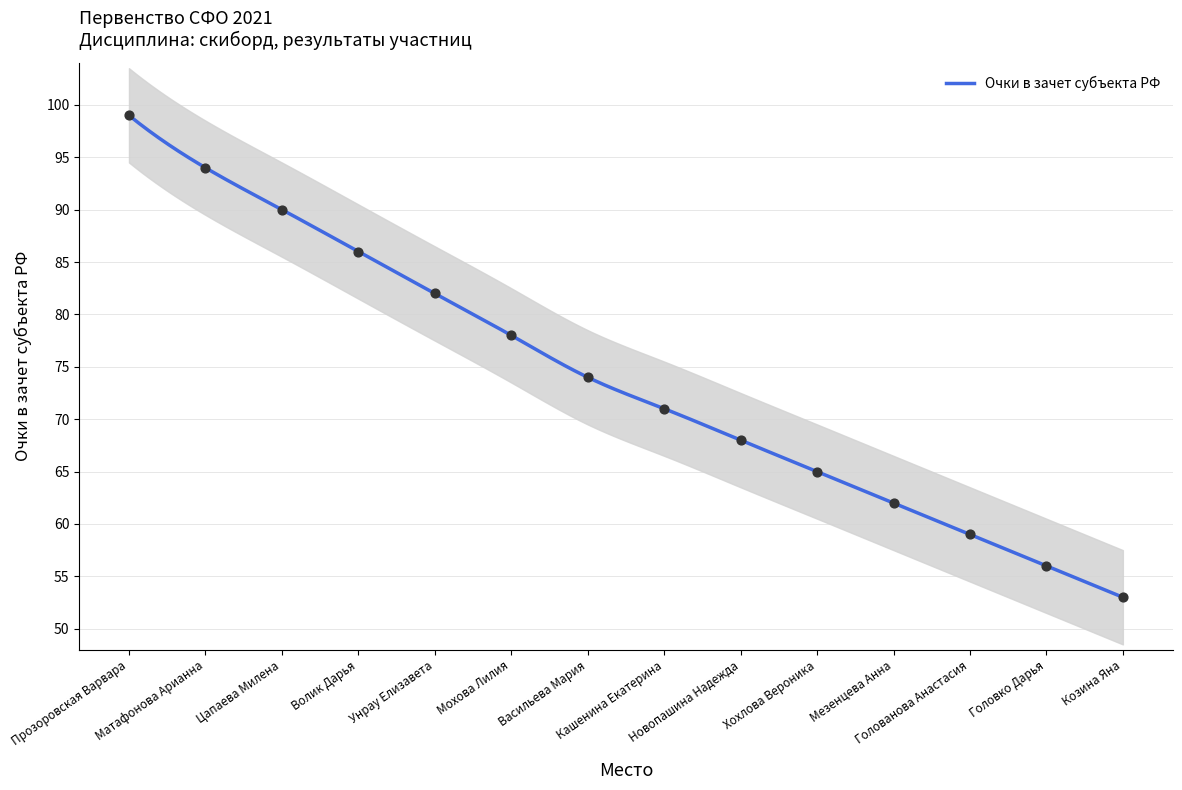

What is the highest value of the Очки в зачет субъекта РФ series?

99.0